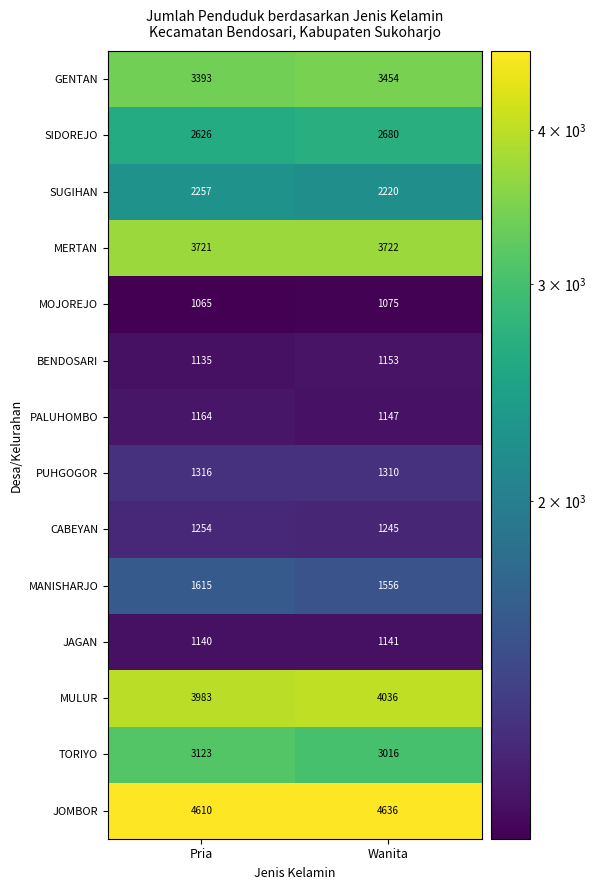

True or false: MANISHARJO has a value of 483 at Wanita.

False